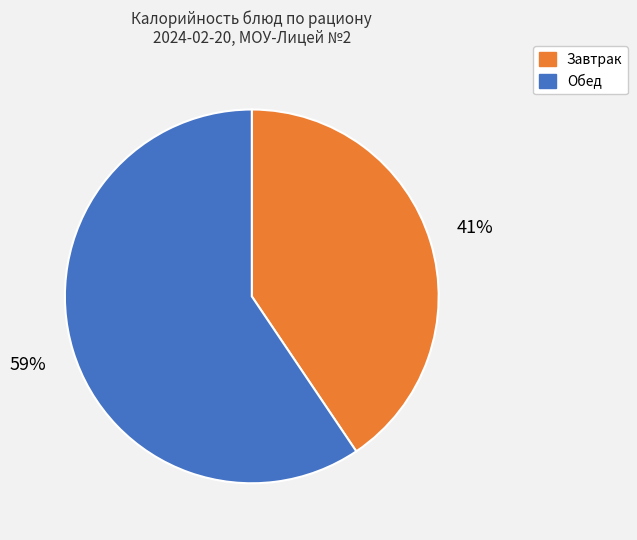

How many slices are in this pie chart?

2